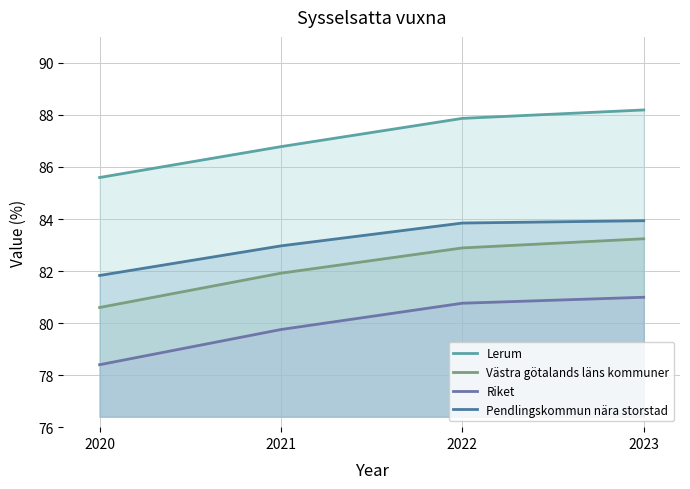

True or false: Lerum and Pendlingskommun nära storstad cross at least once.

False